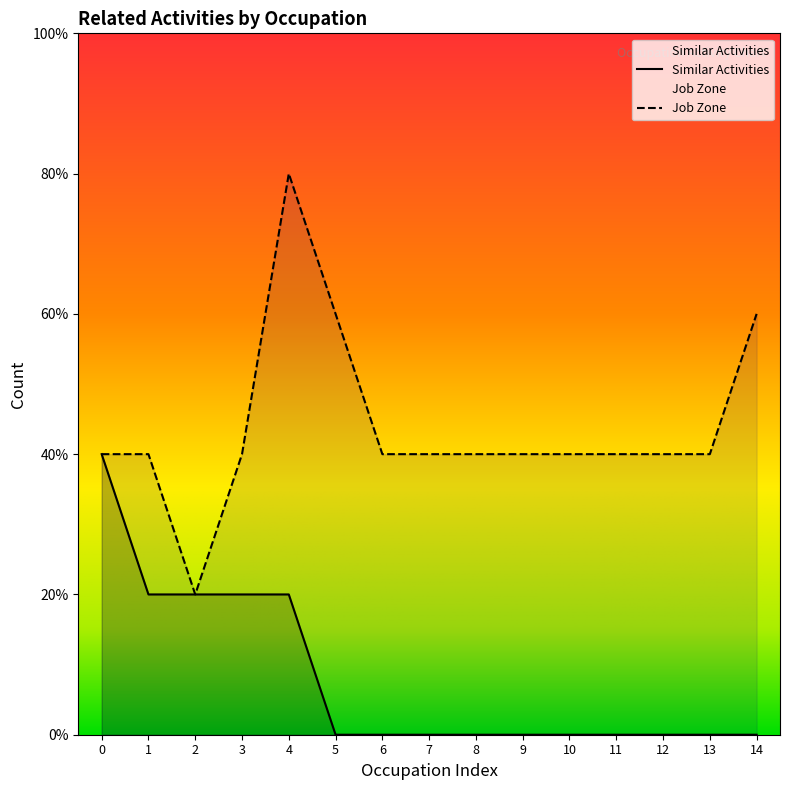

The Job Zone series shows 3 at 1. True or false?

False